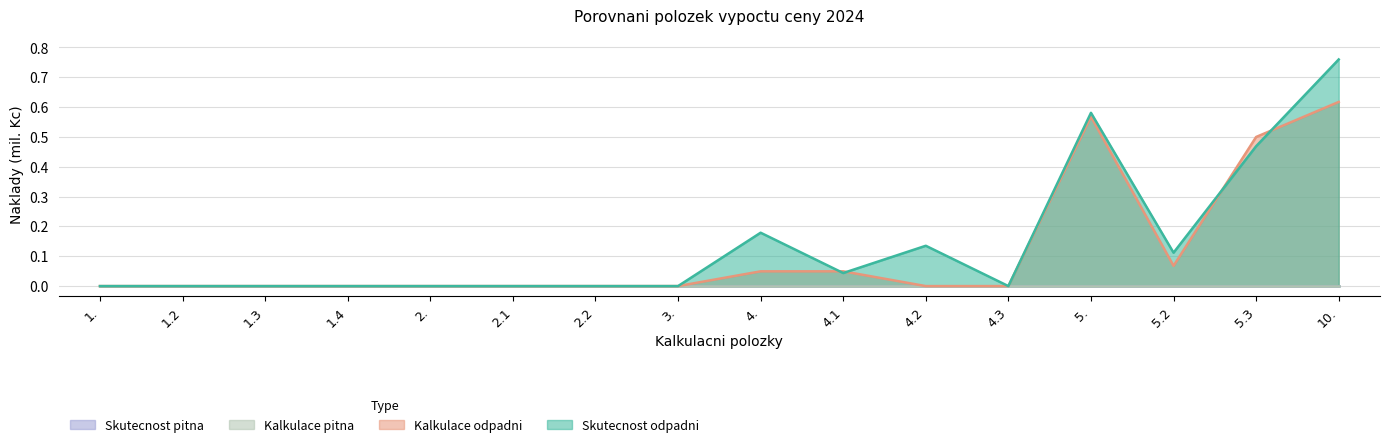

Is it true that Kalkulace odpadni equals 0.0 at 1.4?

True